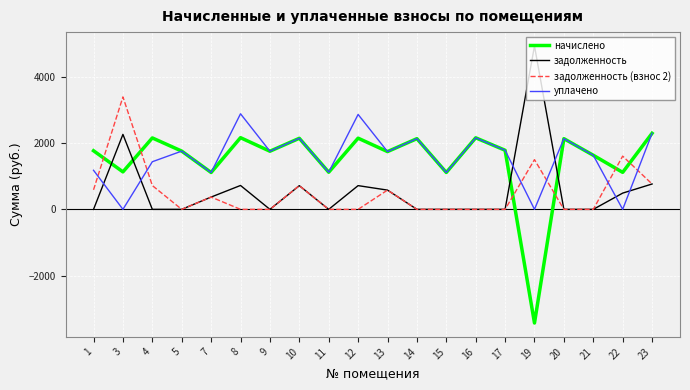

Where do задолженность and уплачено first cross each other?

1 and 3